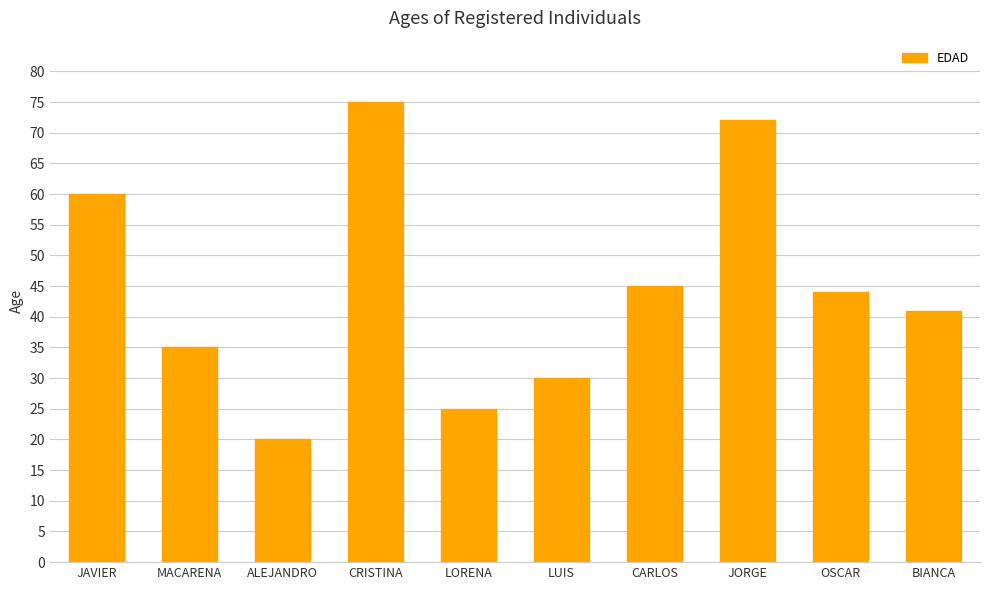

The value at BIANCA is 41. True or false?

True